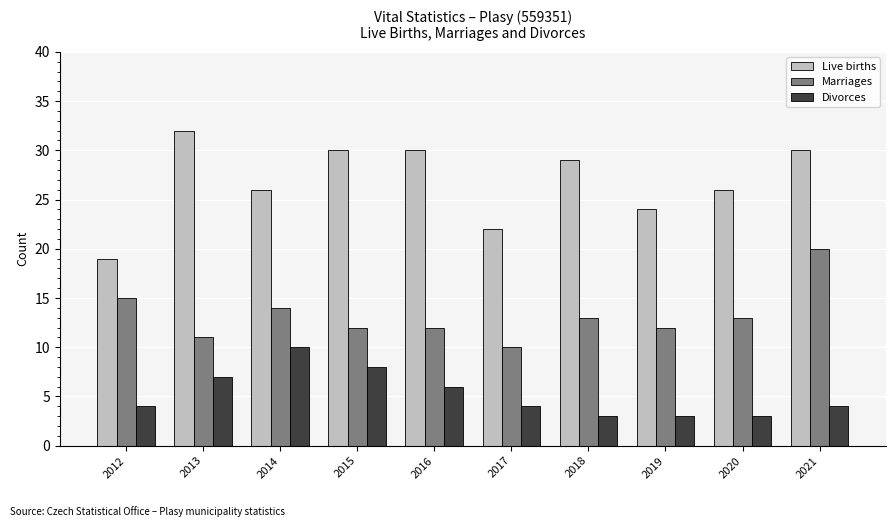

Reading right to left, list all the values displayed in this chart.

Live births: 30	26	24	29	22	30	30	26	32	19
Marriages: 20	13	12	13	10	12	12	14	11	15
Divorces: 4	3	3	3	4	6	8	10	7	4